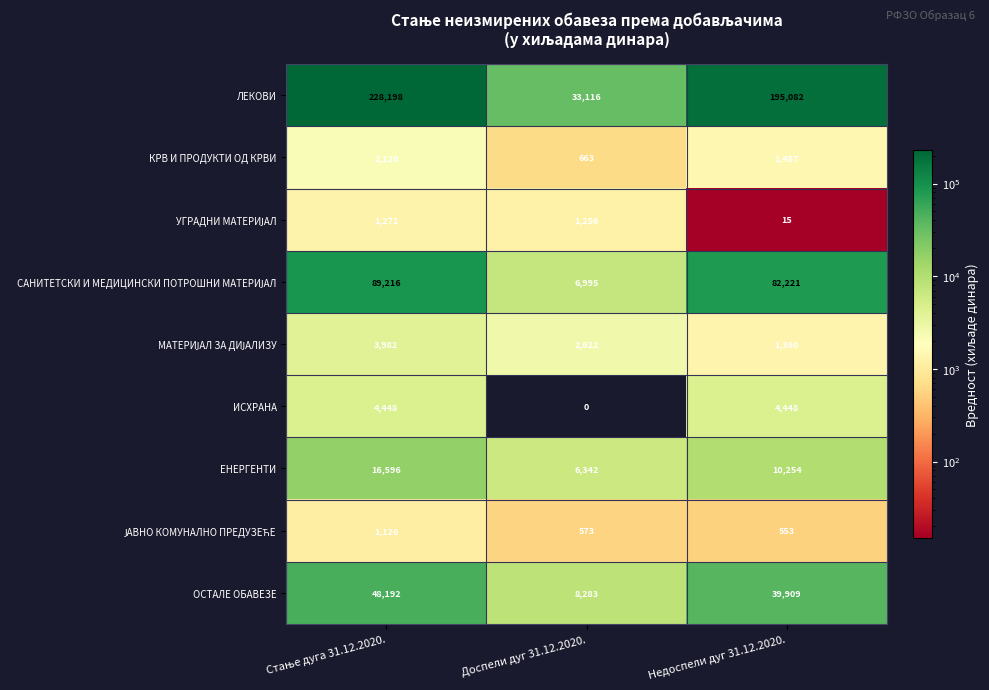

Is it true that КРВ И ПРОДУКТИ ОД КРВИ equals 1457 at Недоспели дуг 31.12.2020.?

True